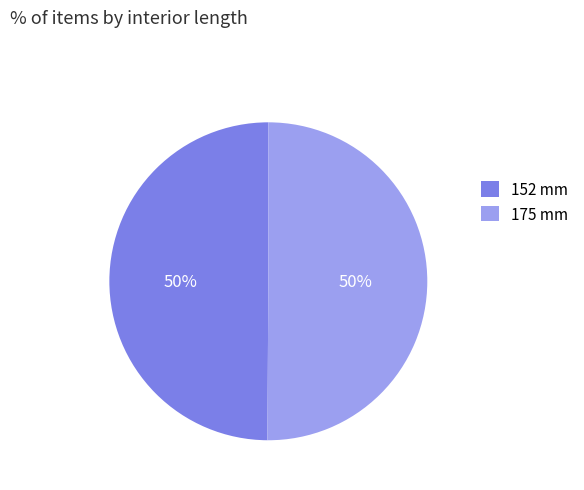

The 175 mm slice represents 39% of the pie. True or false?

False